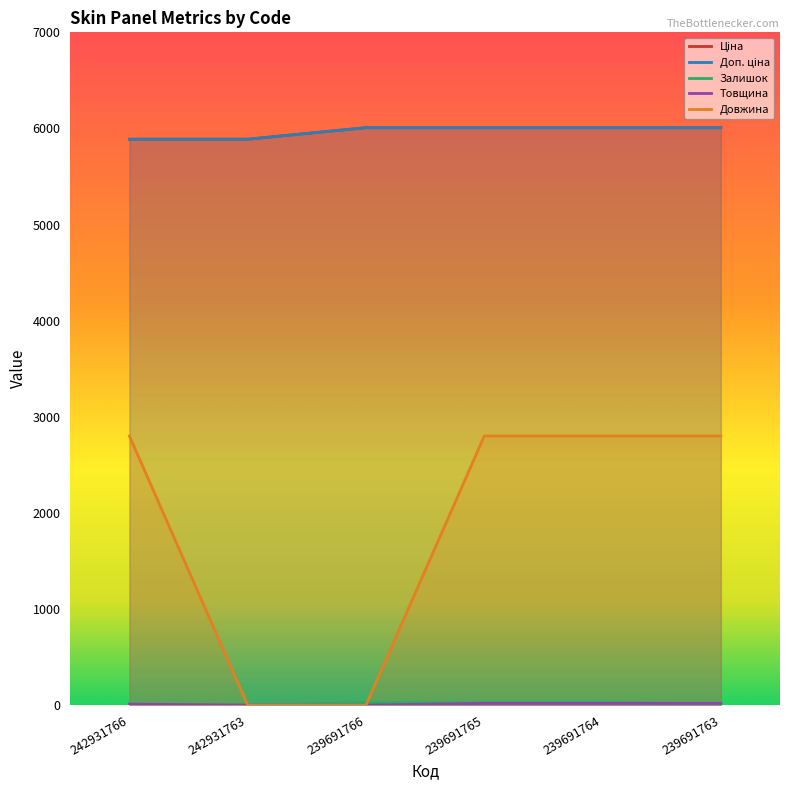

What is the sum of all Довжина values?

11200.0